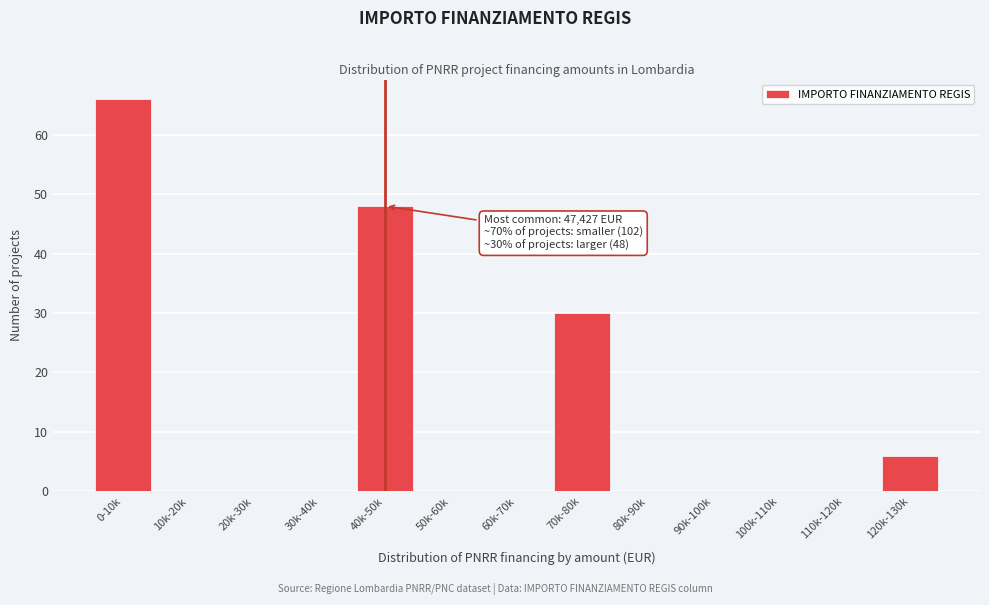

Reading right to left, transcribe all the data shown in this chart.

120k-130k=6	110k-120k=0	100k-110k=0	90k-100k=0	80k-90k=0	70k-80k=30	60k-70k=0	50k-60k=0	40k-50k=48	30k-40k=0	20k-30k=0	10k-20k=0	0-10k=66